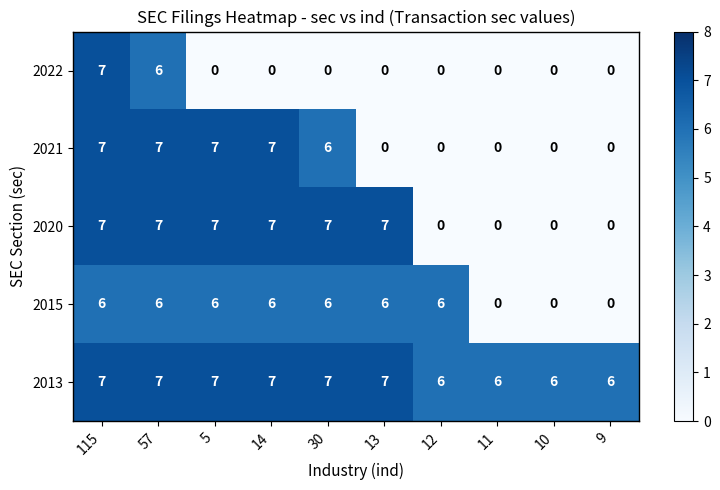

How many 2015 values are between 0 and 6?

10